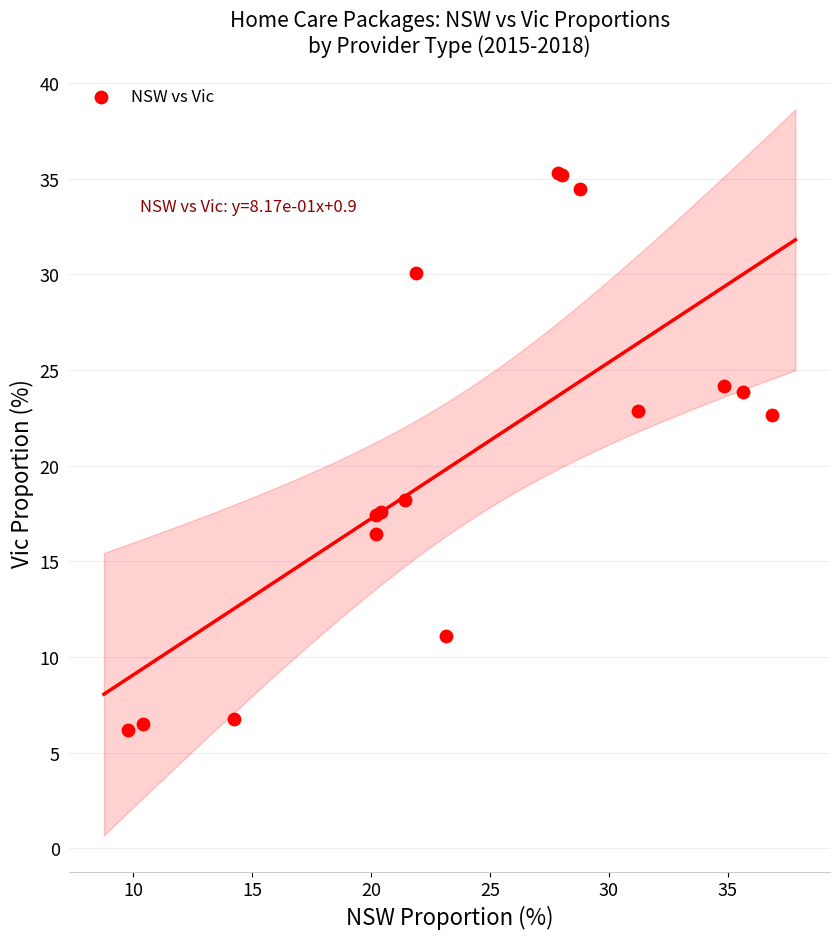

What Y value in the scatter plot is closest to 20?

18.2